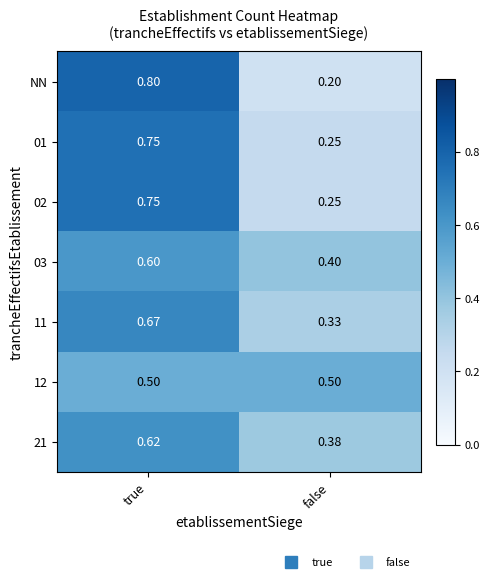

Which series has the widest spread of values?

NN